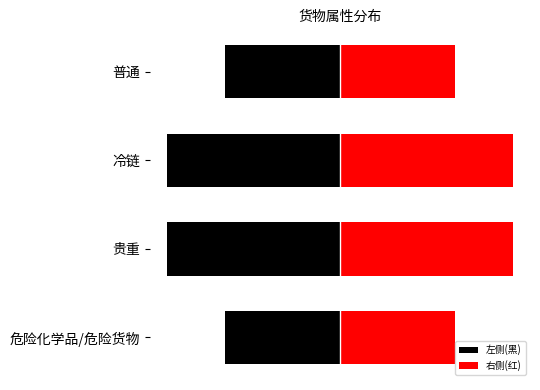

What are all the series names shown in the legend?

左侧(黑), 右侧(红)